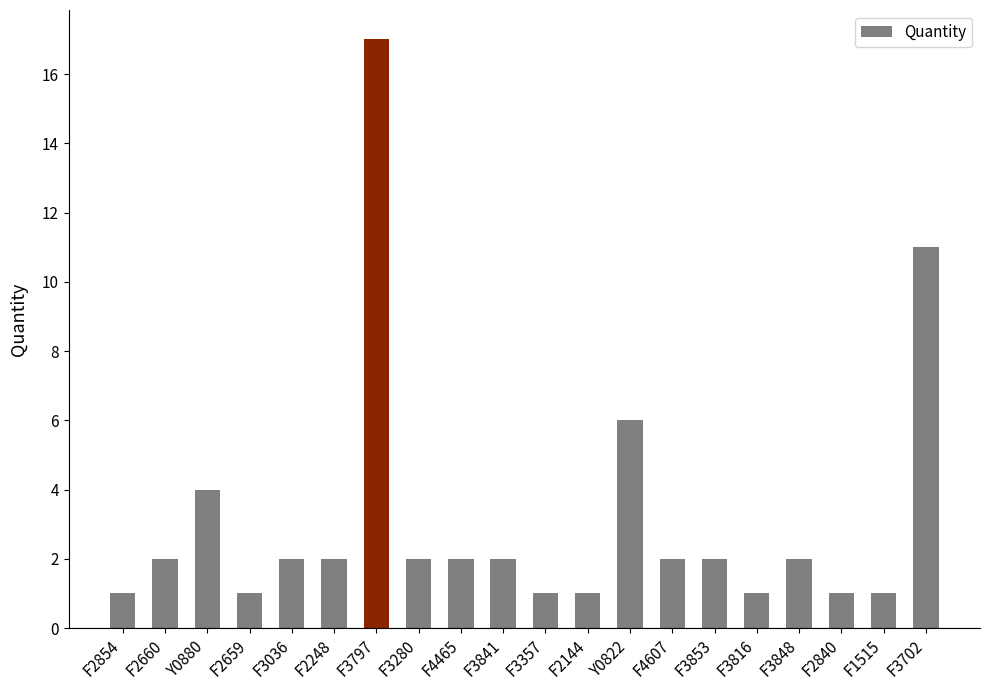

The value at F3848 is 2. True or false?

True